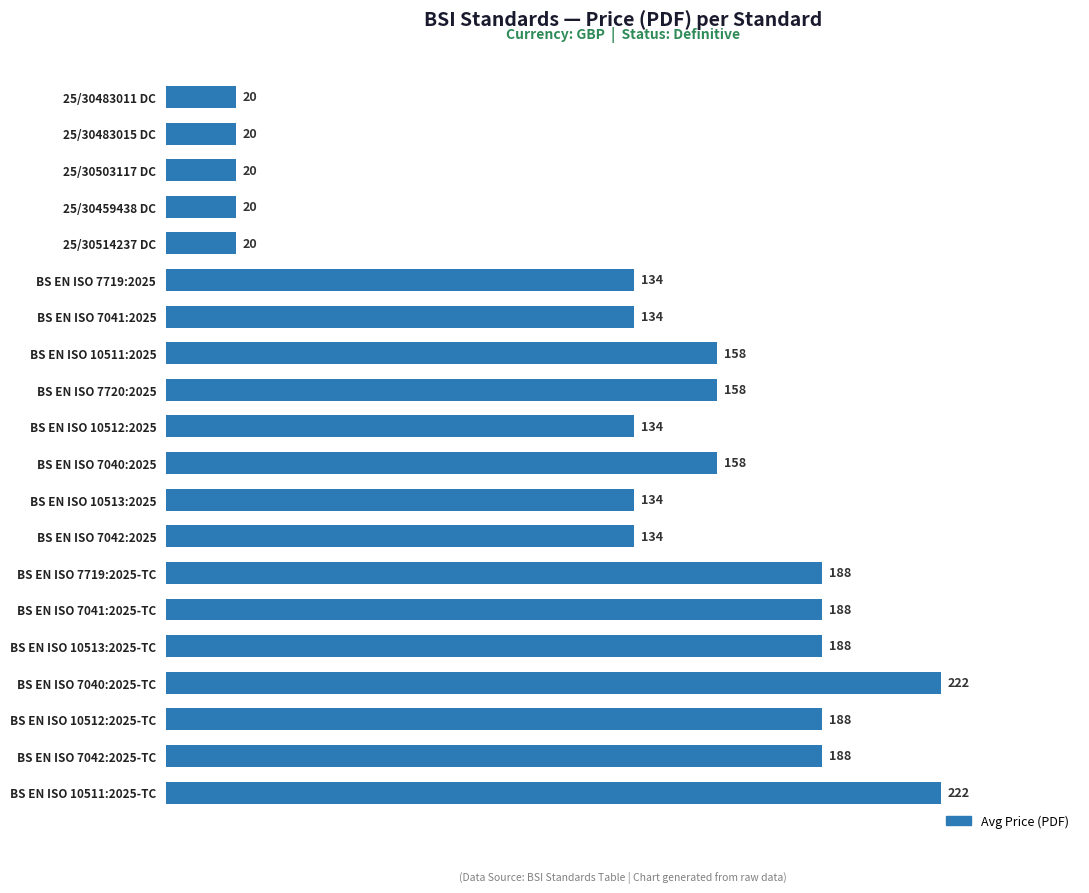

Is it true that the value at 25/30503117 DC is 31?

False